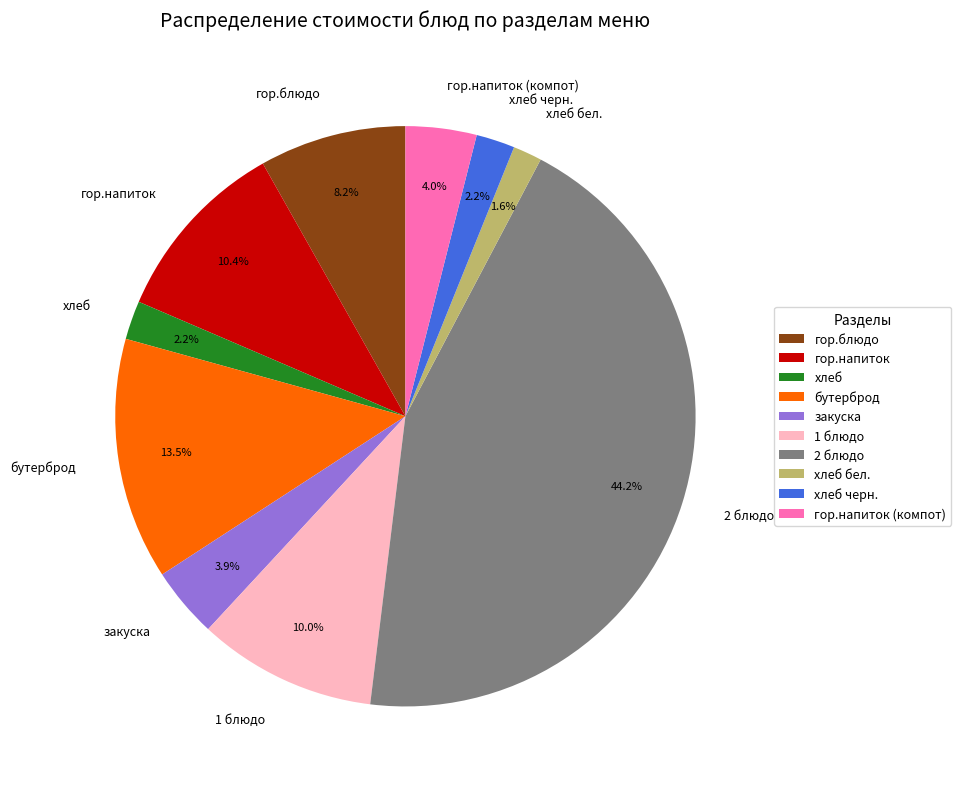

Is there a majority slice in this chart?

No